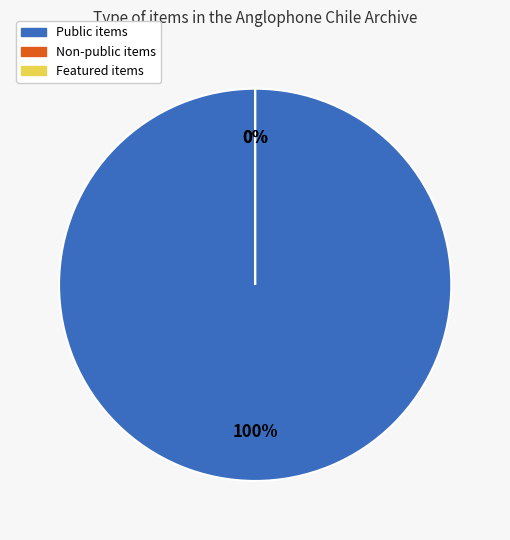

What is the total percentage of 401 and 396?

100.0%